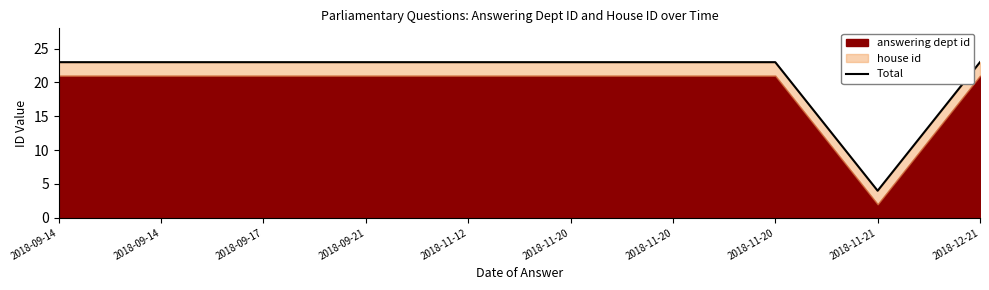

The chart shows a value of 23 at 2018-09-17. True or false?

True